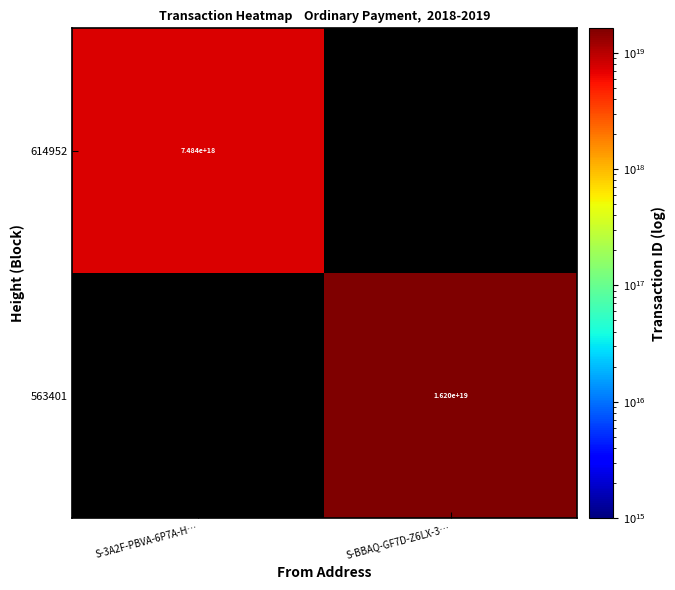

True or false: 614952 has a value of 13070854801169434624 at S-3A2F-PBVA-6P7A-H….

False